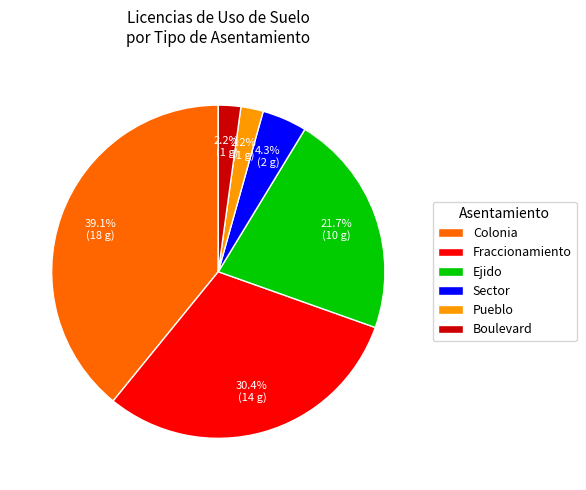

Is there any slice that represents more than half of the pie?

No